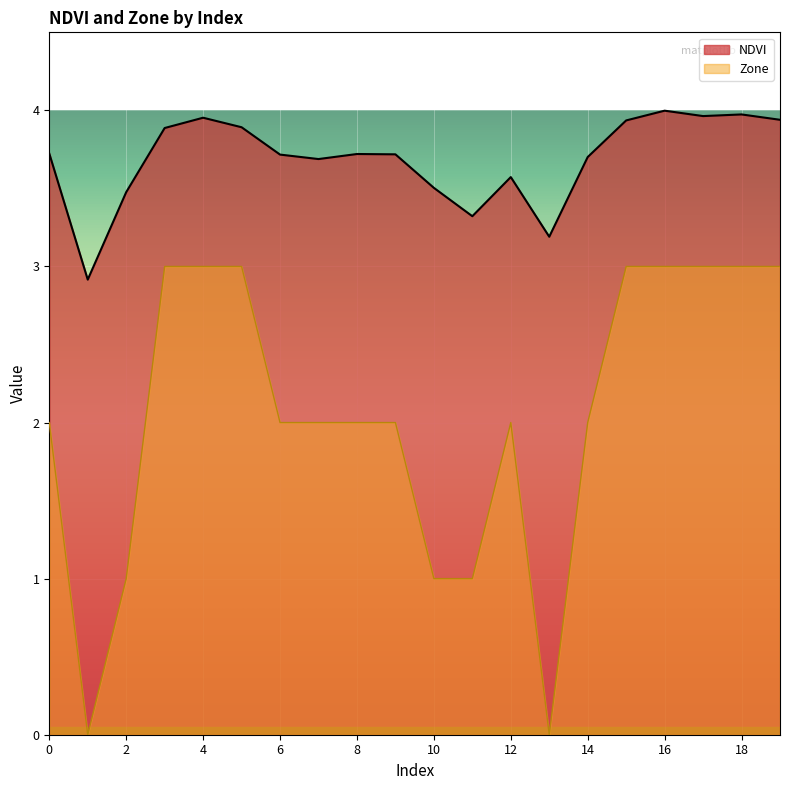

Rank the series by their average value, from lowest to highest.

Zone, NDVI